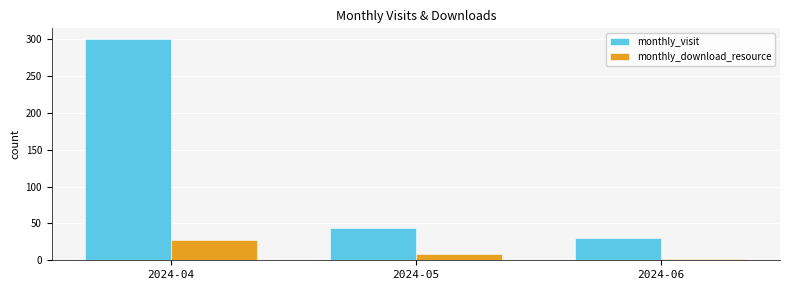

Rank the series by their maximum value, from highest to lowest.

monthly_visit, monthly_download_resource